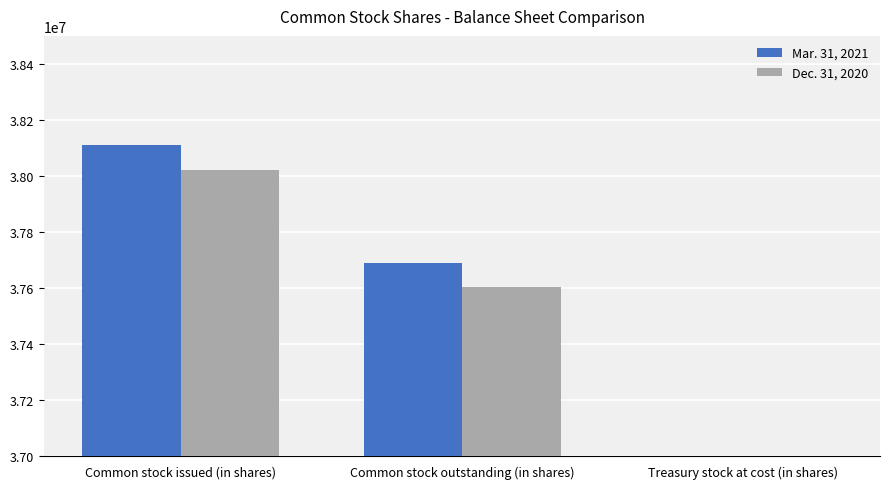

Count the number of categories in the chart.

3